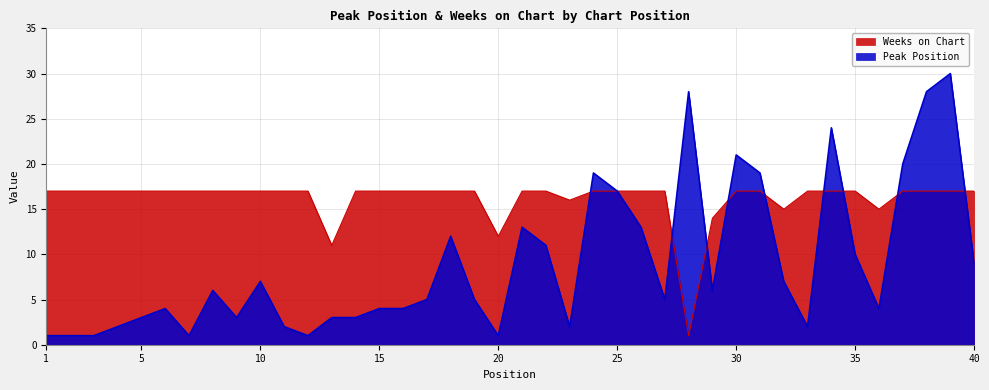

What is the value of the Peak Position point at the 37th from the left?

20